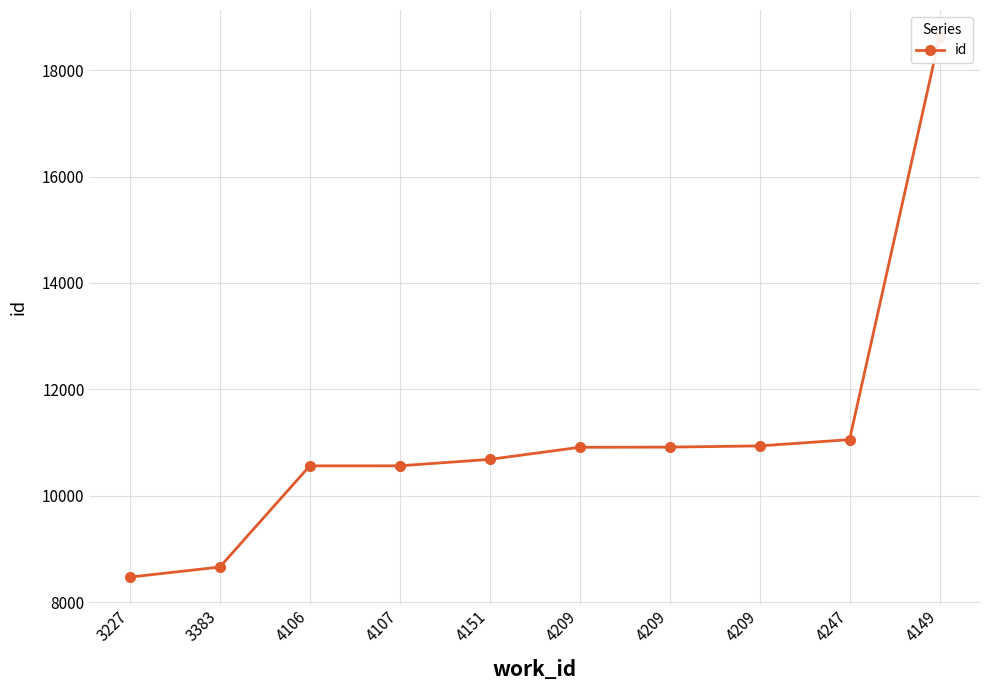

Is this an area chart (filled region under the line)?

No